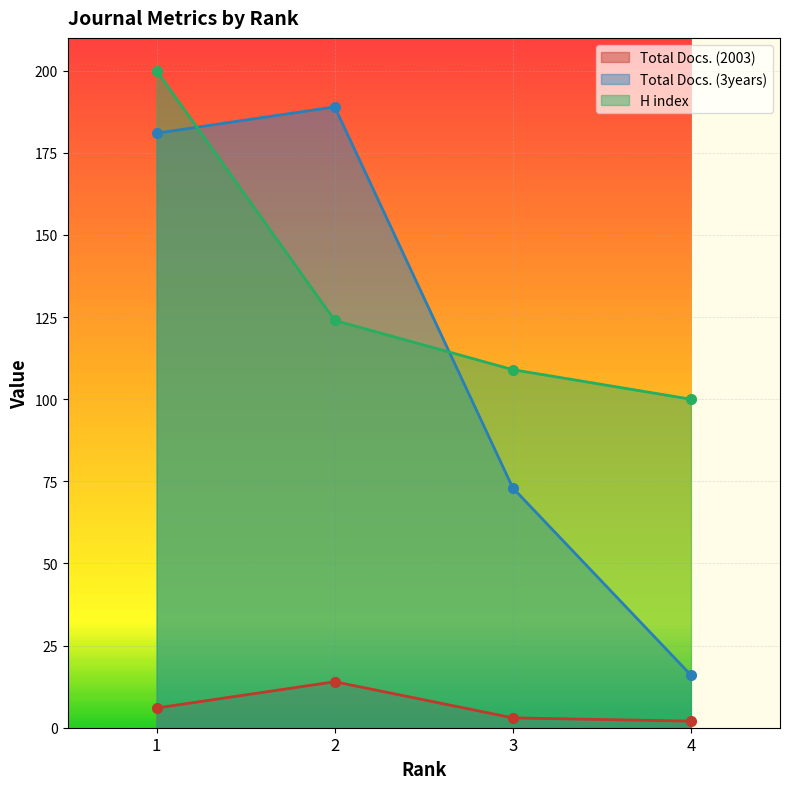

True or false: Total Docs. (2003) has a value of 2 at 4.

True